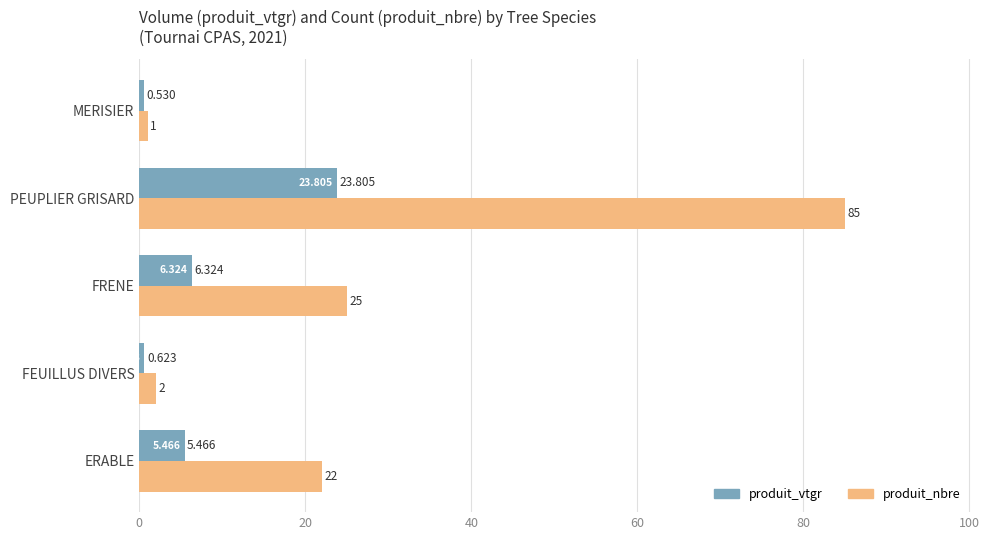

Which category has the lowest value across all series?

MERISIER